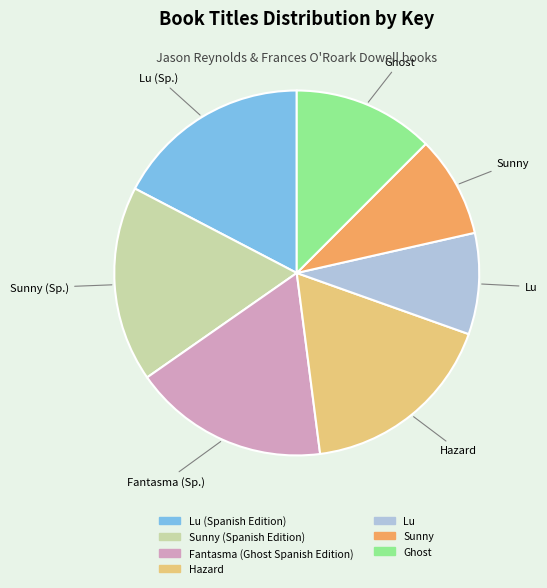

Is there a majority slice in this chart?

No